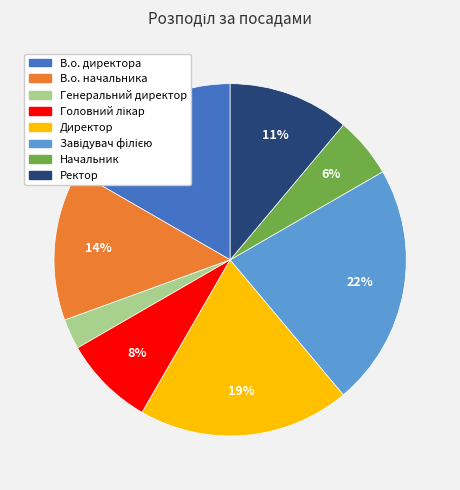

Does В.о. начальника account for over 50% of the chart?

No